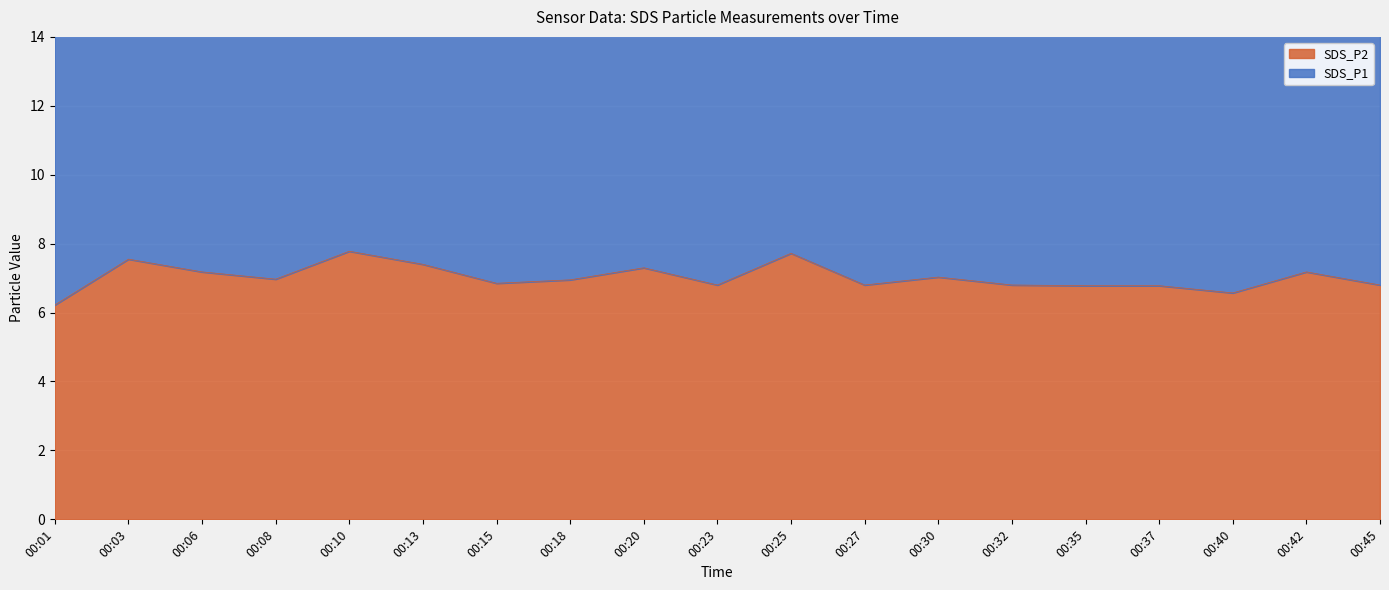

In SDS_P2, how many points are higher than both neighbors (excluding endpoints)?

6